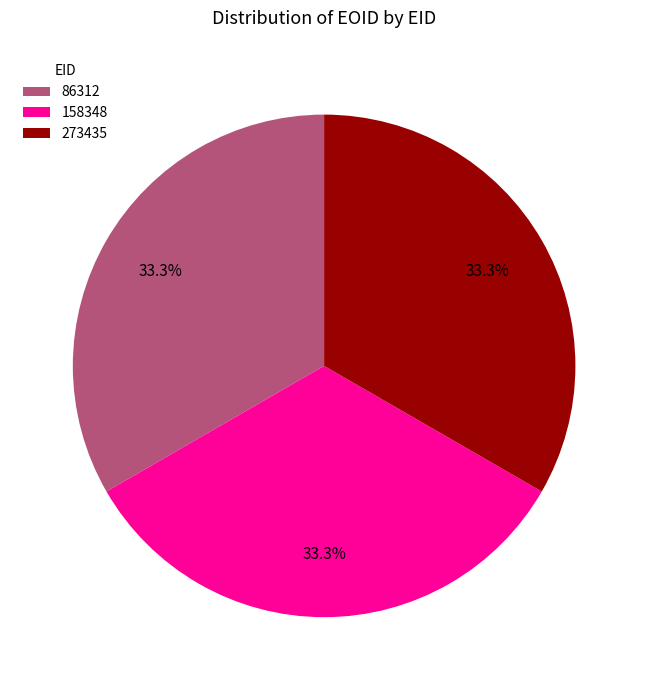

Combined, what portion of the pie is 158348 and 86312?

66.7%